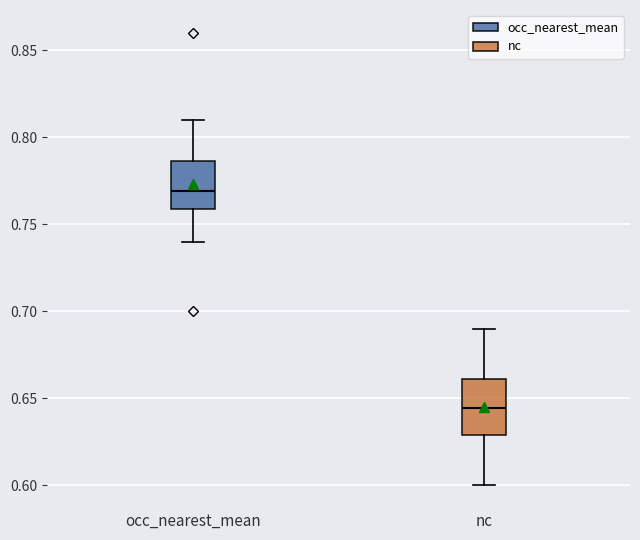

Reading left to right, transcribe this box plot: for each box, give where its median line is, the range the box spans, and where its two whiskers end, as read against the y-axis. The values are not printed on the chart, so give them approximately, as read against the axis.

occ_nearest_mean: median 0.770, box 0.760 to 0.785, whiskers 0.740 to 0.810
nc: median 0.645, box 0.630 to 0.660, whiskers 0.600 to 0.690